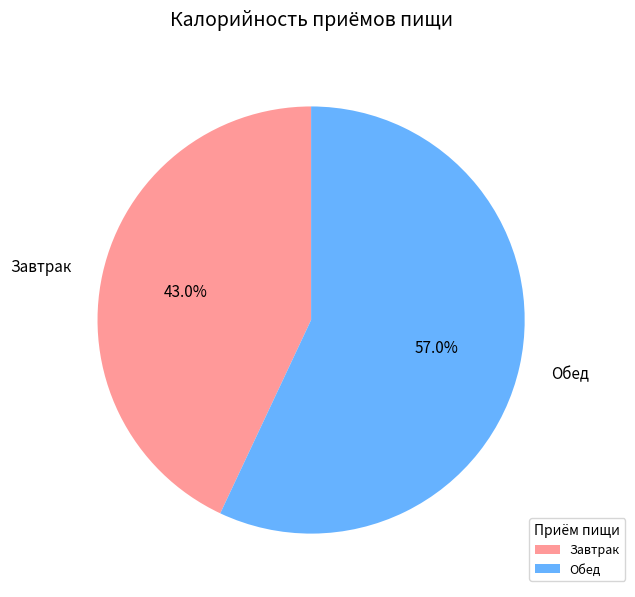

Between Завтрак and Обед, which is larger?

Обед